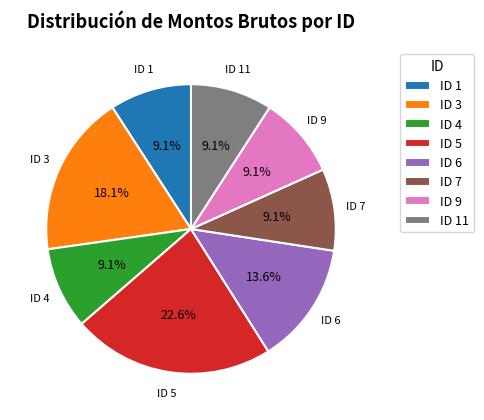

Is it true that ID 7 is 21% of the pie?

False